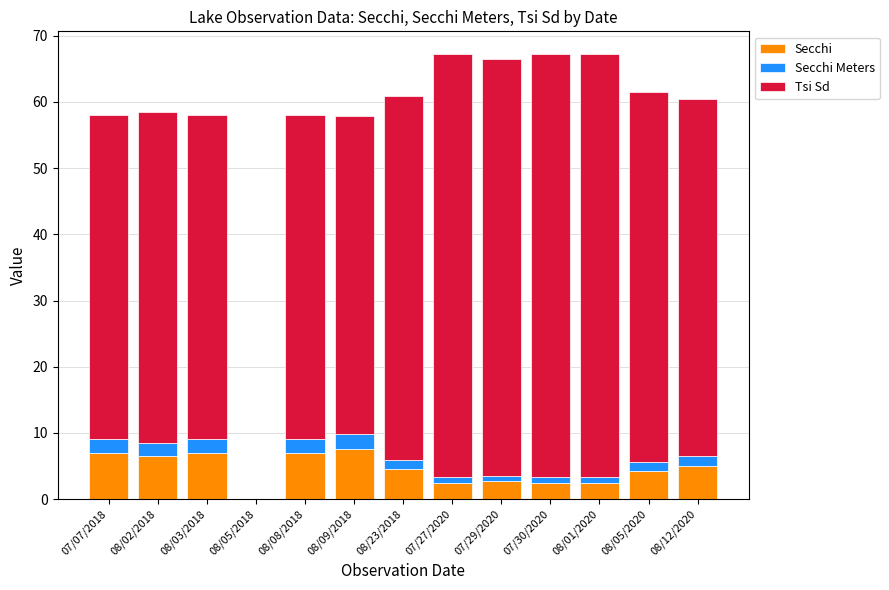

What is the sum of the Secchi values at 08/02/2018 and 08/08/2018?

13.5